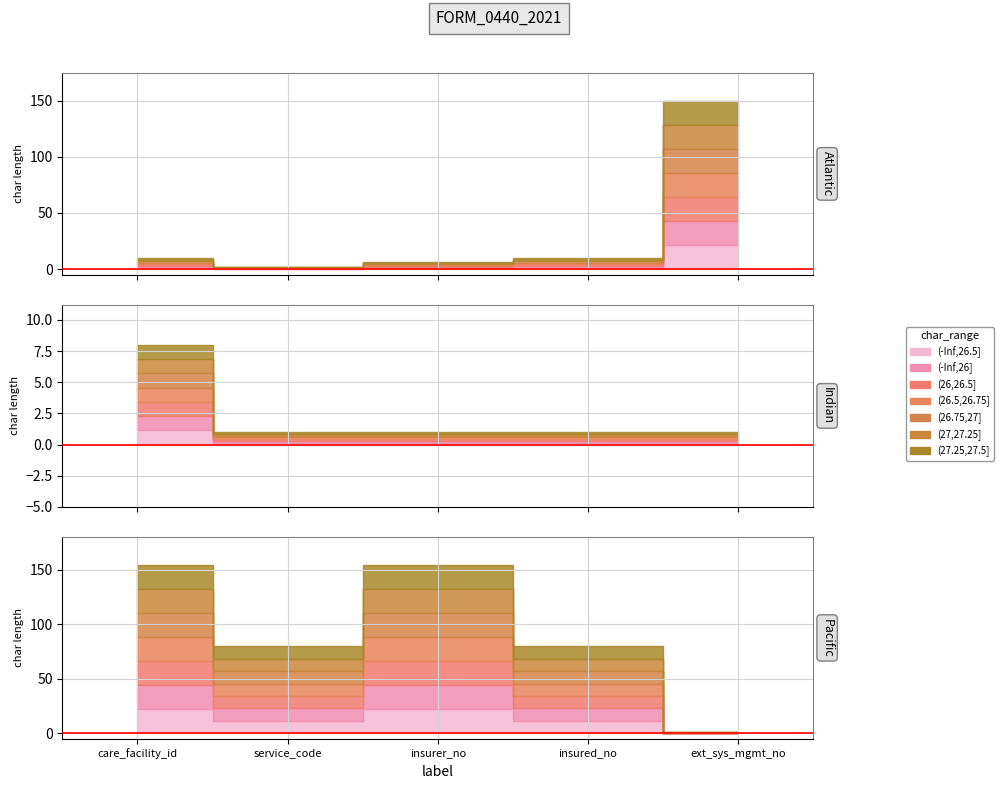

What is the maximum value shown in the chart?

155